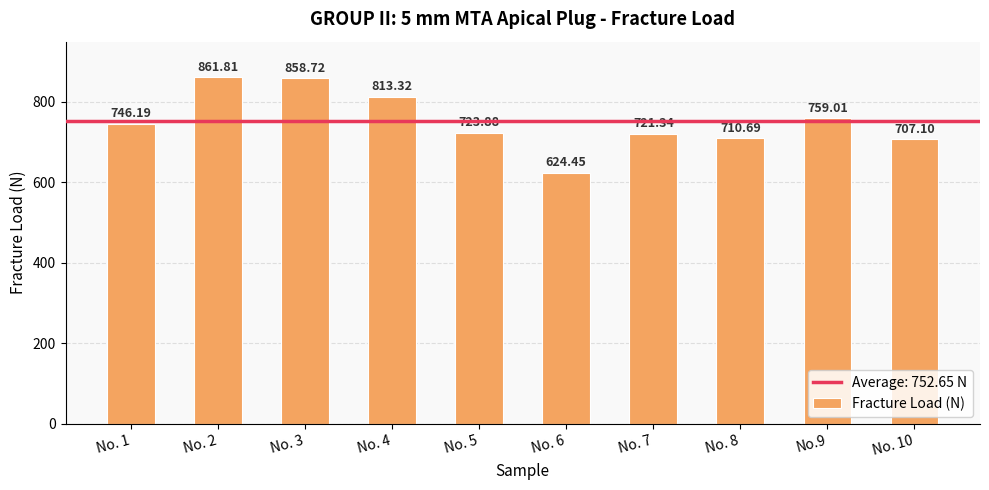

Does the chart contain stacked bars?

No